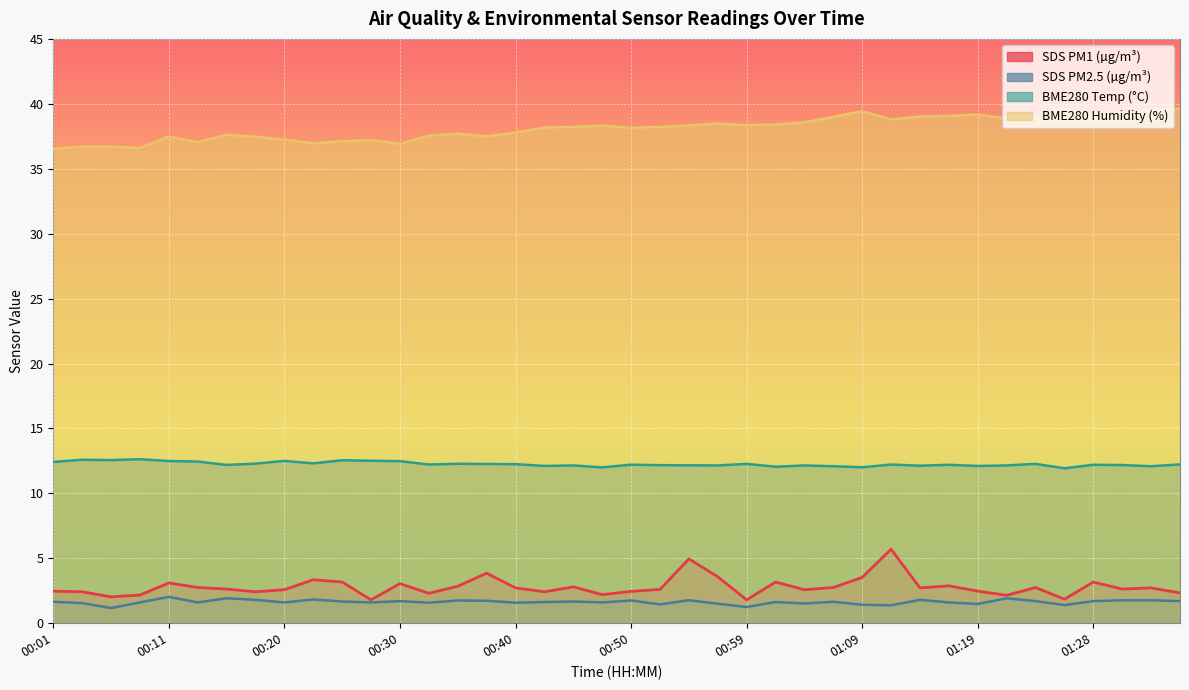

What is the highest value of the BME280_temperature series?

12.6